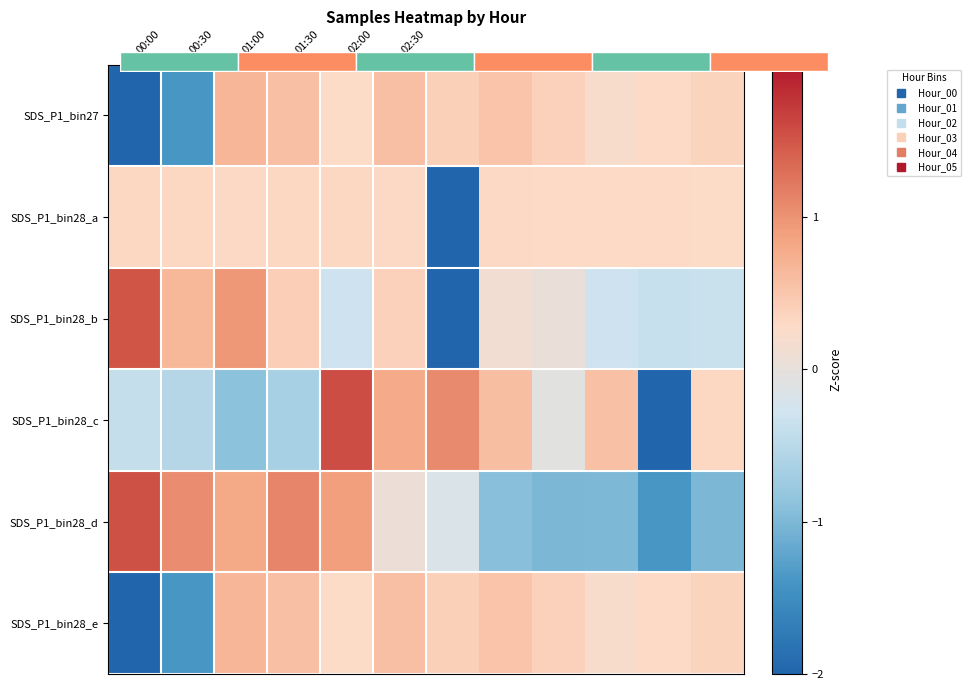

What is the difference between the maximum and minimum values in the SDS_P1_bin28_c series?

3.9